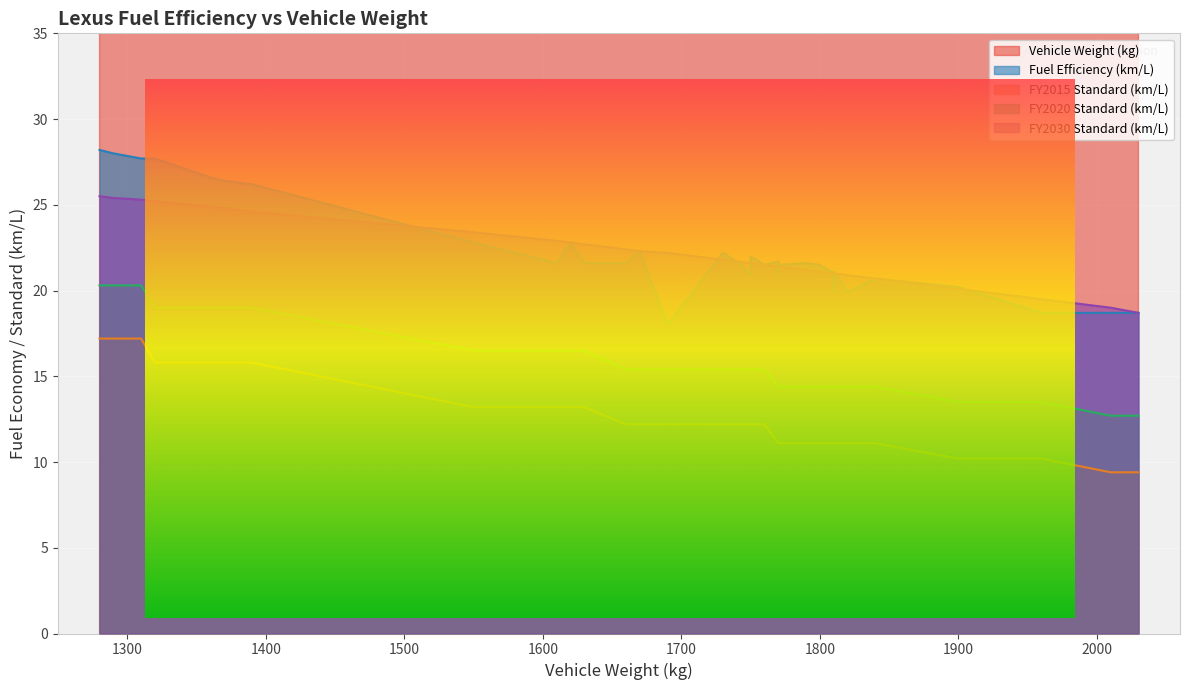

How many interior local valleys does the FY2020 Standard (km/L) series have?

2